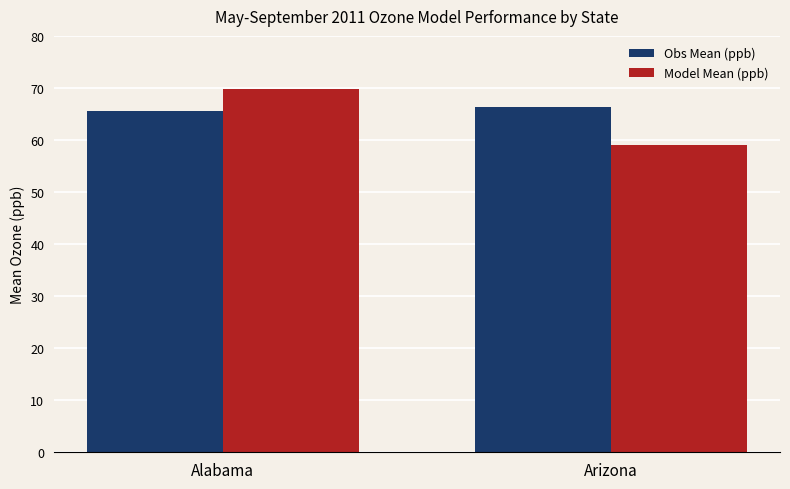

Reading left to right, what are all the values shown in this chart?

Obs Mean (ppb): Alabama=65.5	Arizona=66.3
Model Mean (ppb): Alabama=69.8	Arizona=59.1